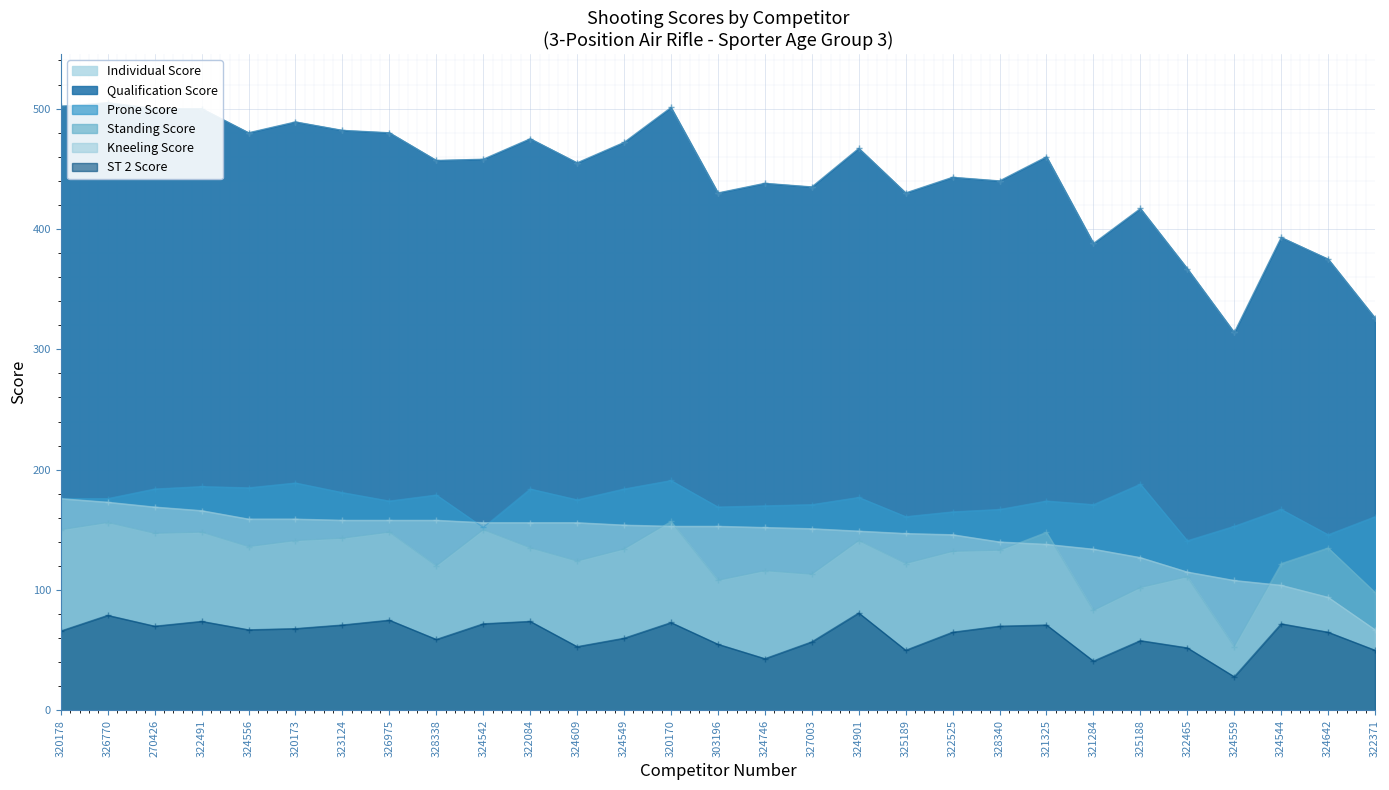

What are all the series names shown in the legend?

Individual Score, Qualification Score, Prone Score, Standing Score, Kneeling Score, ST 2 Score